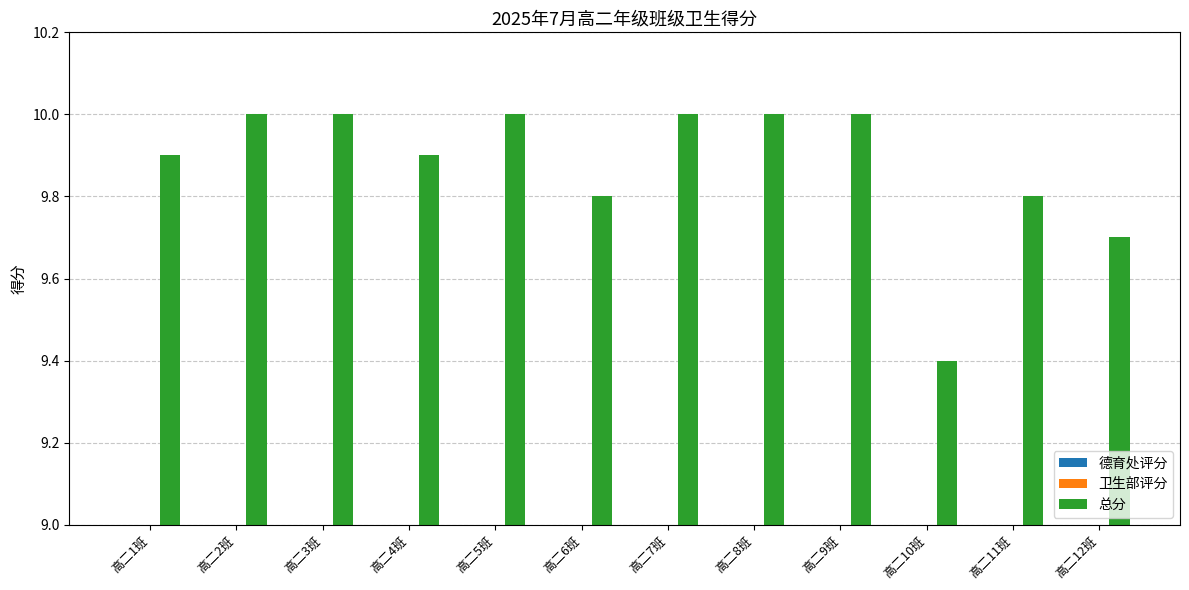

At 高二4班, list the series in order from smallest to largest.

德育处评分, 卫生部评分, 总分